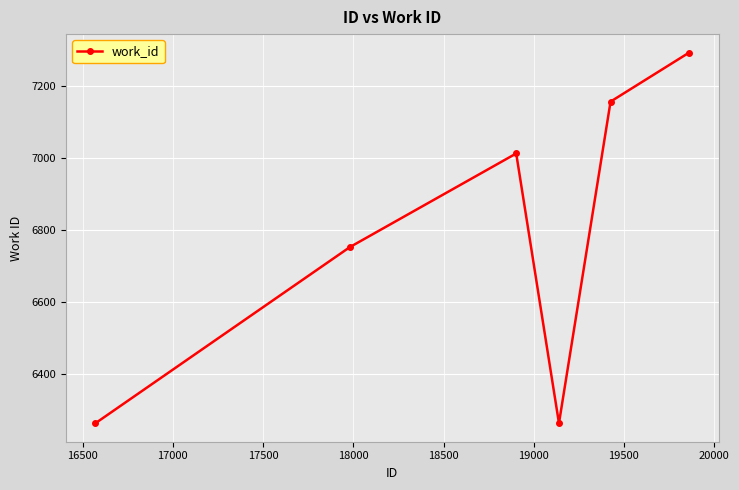

What is the maximum value shown in the chart?

7293